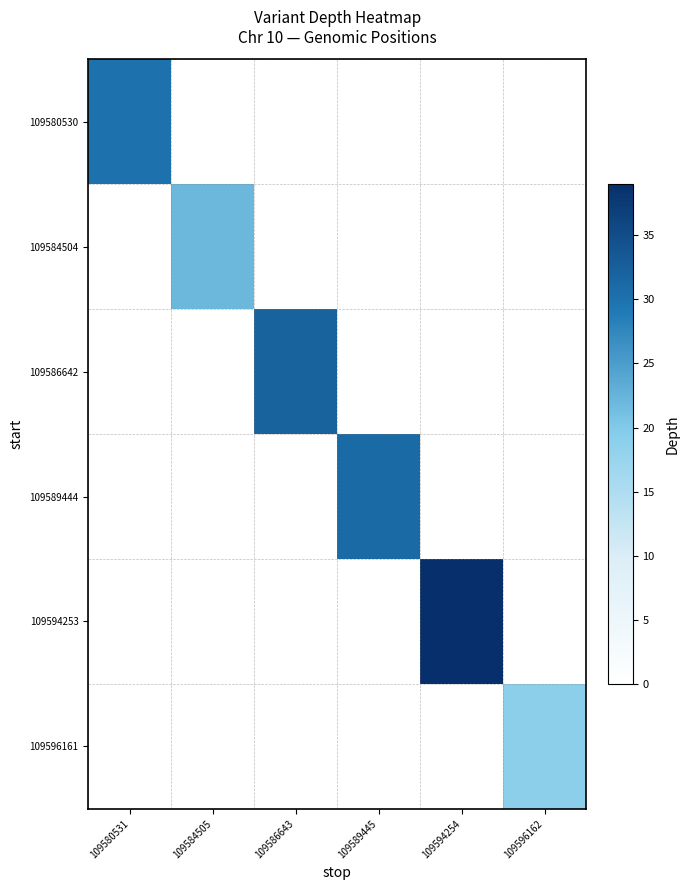

Where is 109580530 nearest to the value 30?

109580531